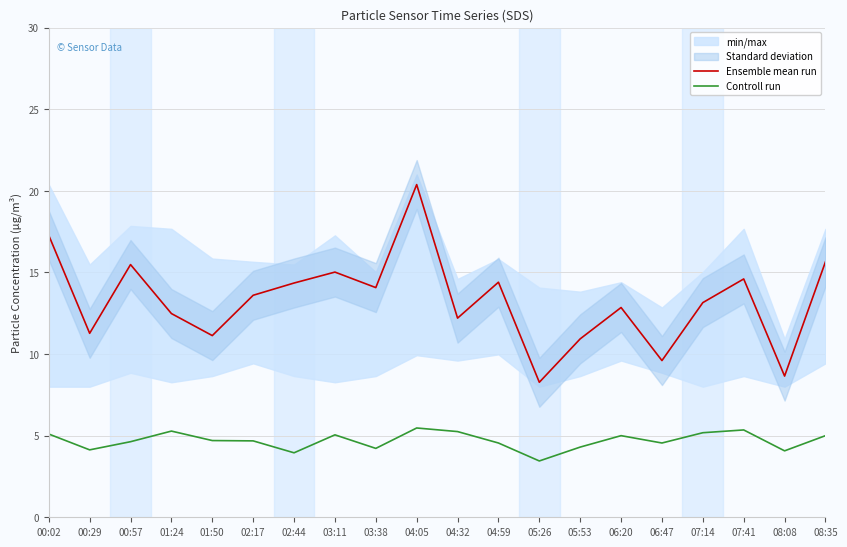

What is the label of the 5th point from the right?

06:47